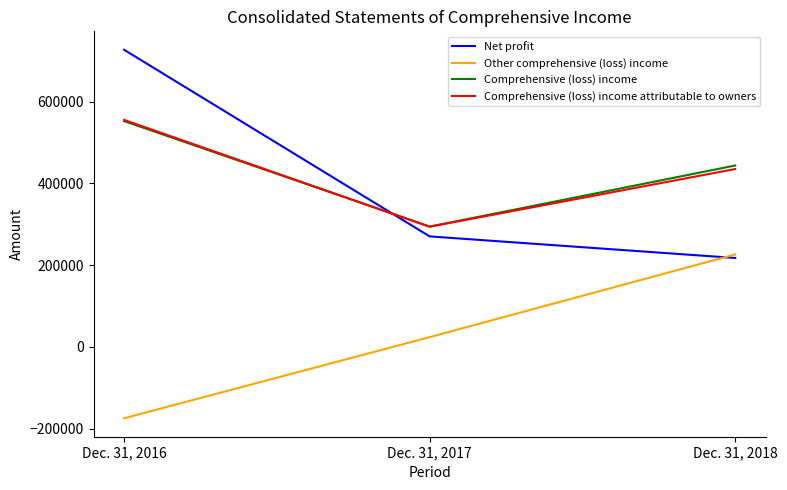

Which series has the widest spread of values?

Net profit